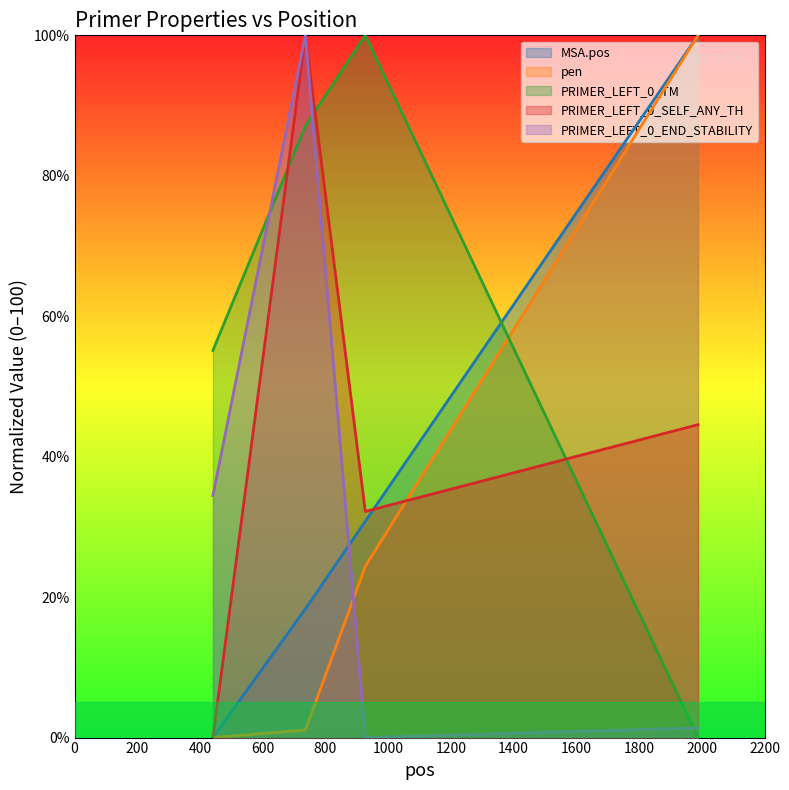

How many lines are shown in the chart?

5